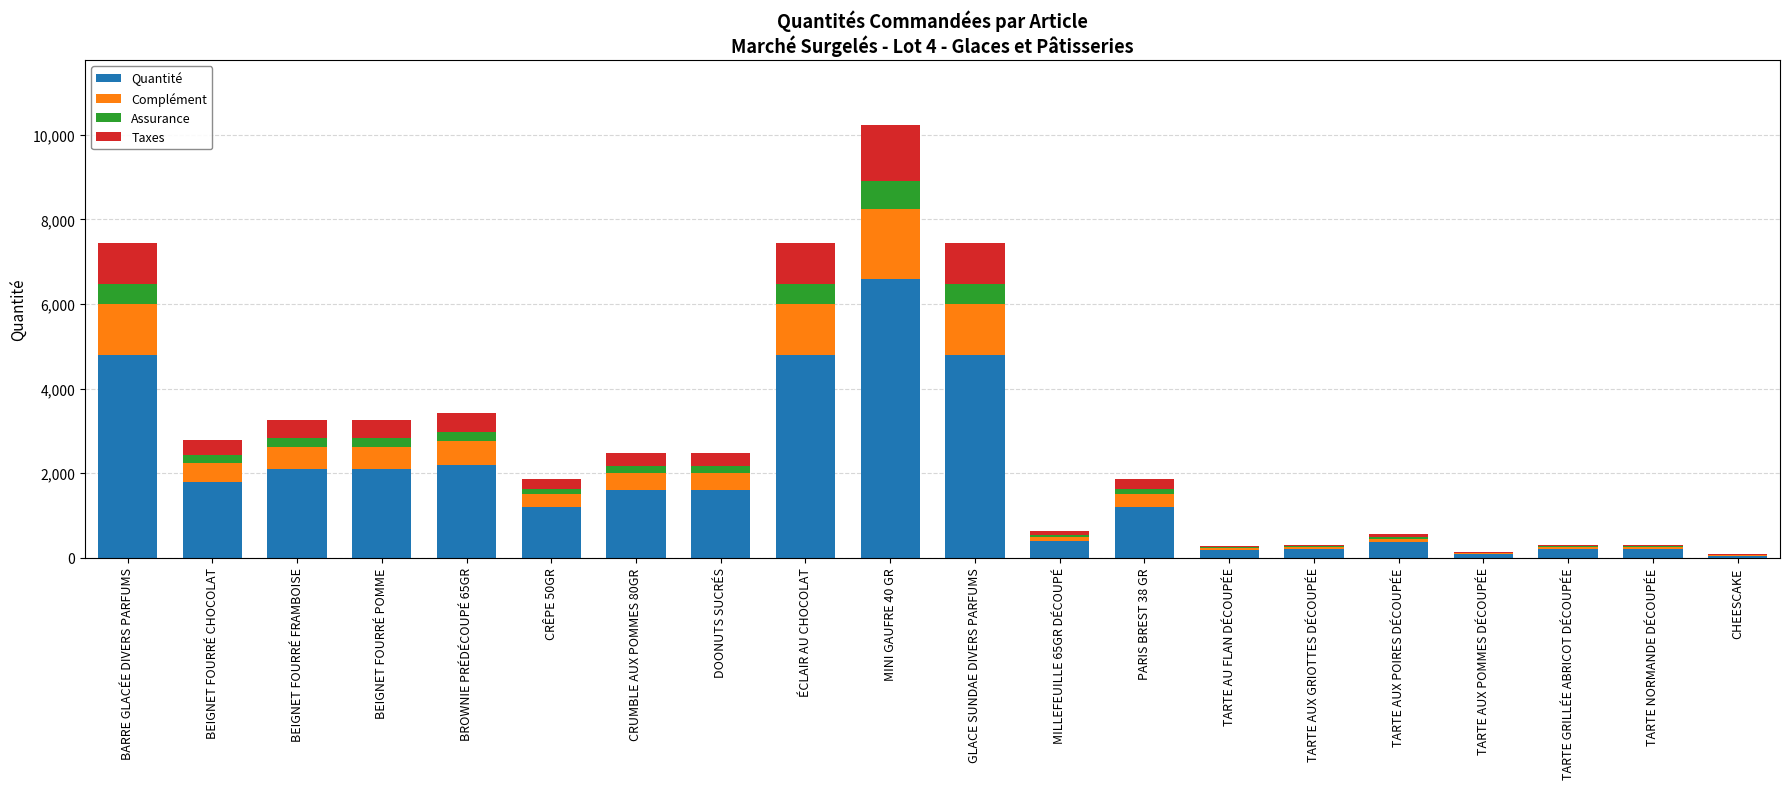

At which category is the sum across all series the highest?

MINI GAUFRE 40 GR